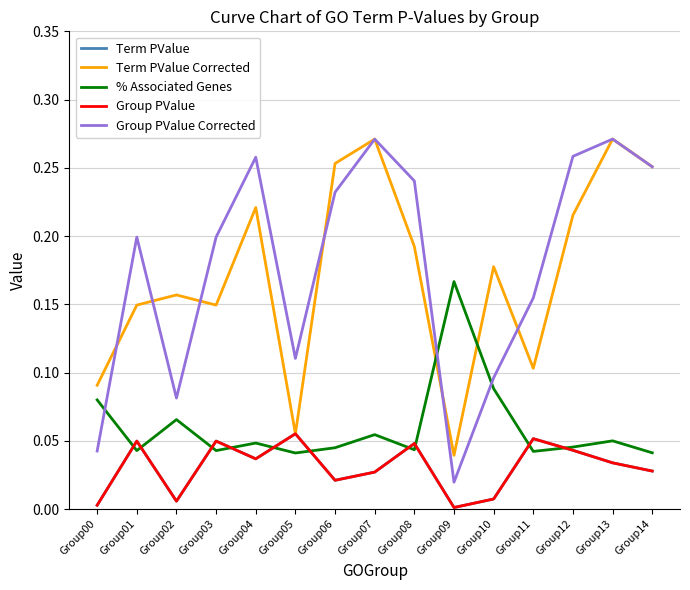

True or false: Group PValue and Group PValue Corrected cross at least once.

False